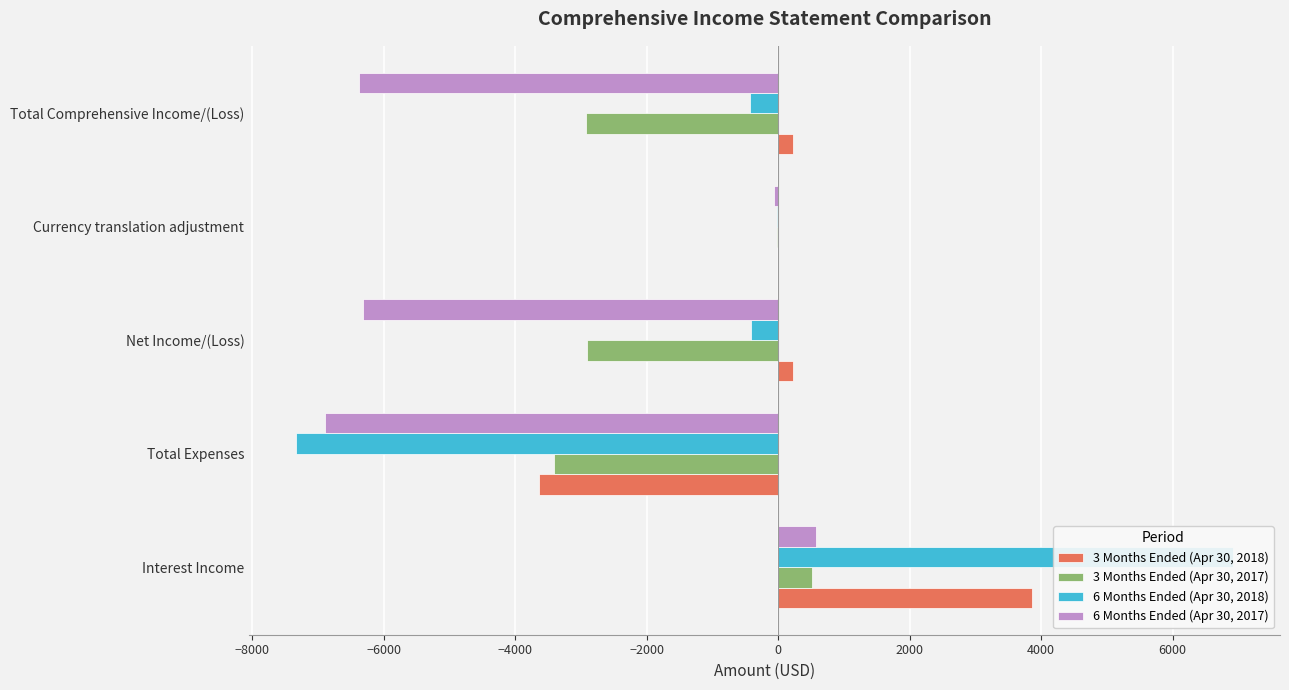

How many groups of bars are there?

5